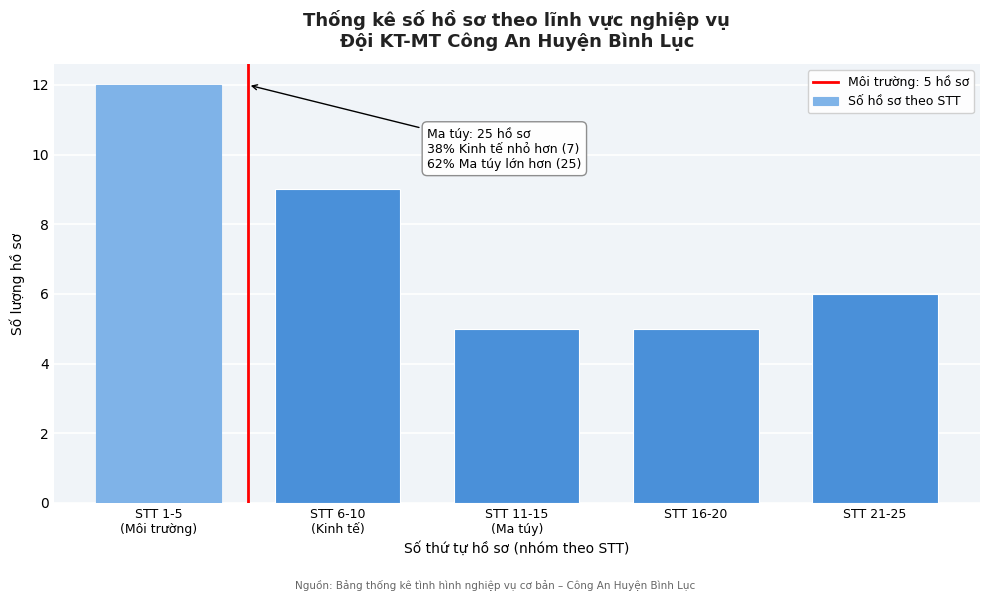

Reading left to right, what are all the values shown in this chart?

12	9	5	5	6